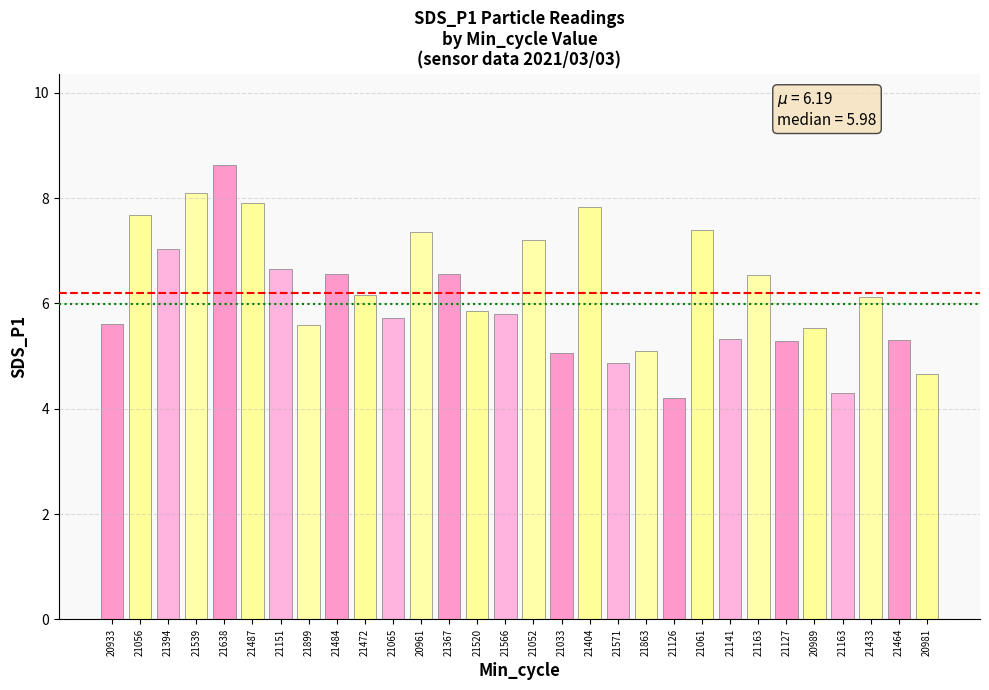

At which label does the data first exceed 6?

21056